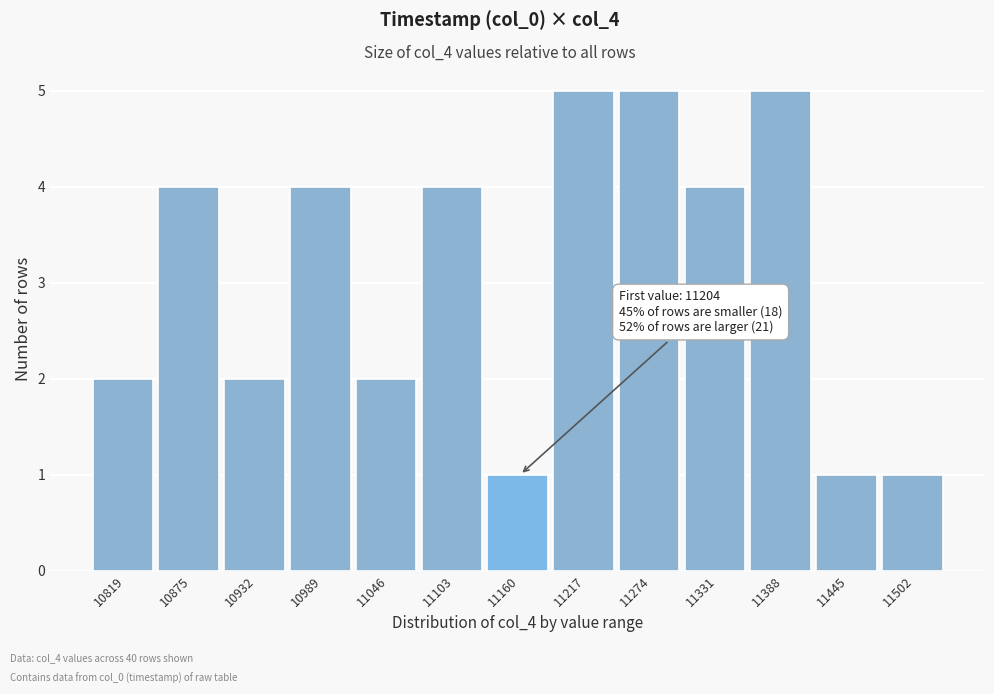

Reading left to right, what are all the values shown in this chart?

10819=2	10875=4	10932=2	10989=4	11046=2	11103=4	11160=1	11217=5	11274=5	11331=4	11388=5	11445=1	11502=1